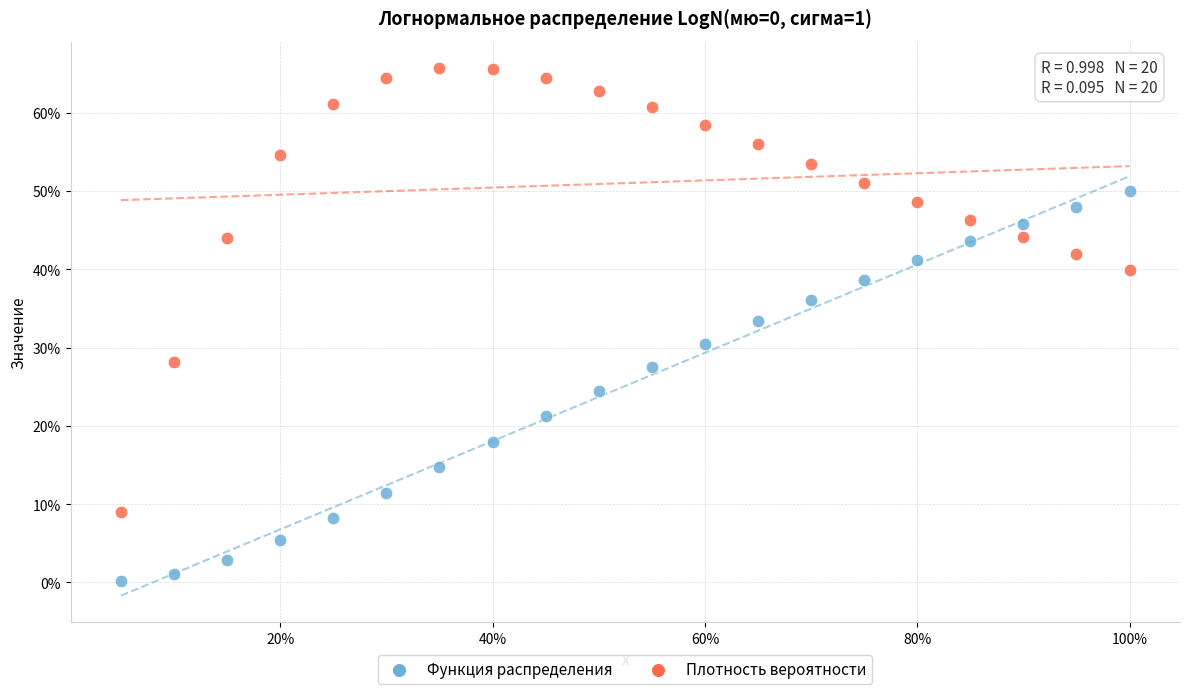

What are all the series names shown in the legend?

Функция распределения, Плотность вероятности